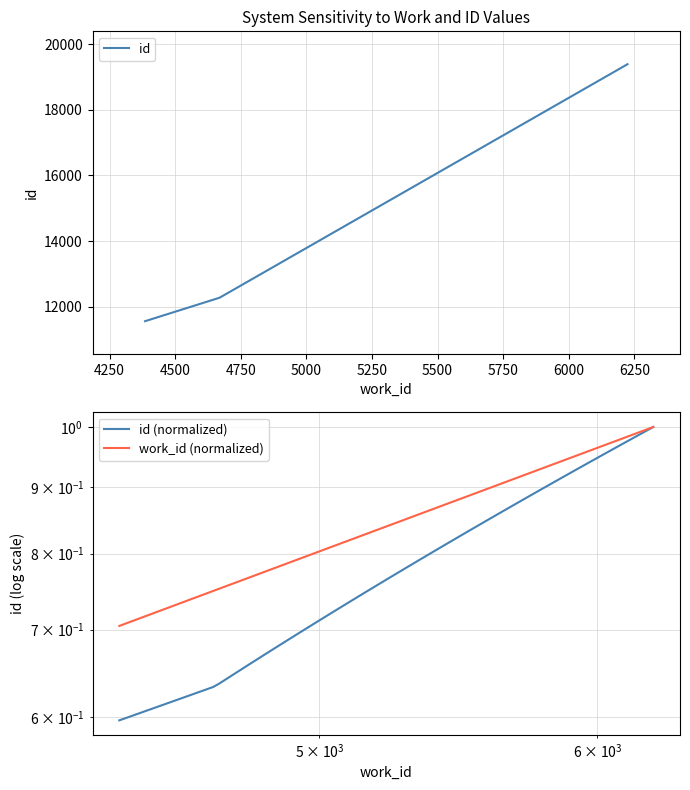

Rank the categories by value from highest to lowest.

6224, 4669, 4385